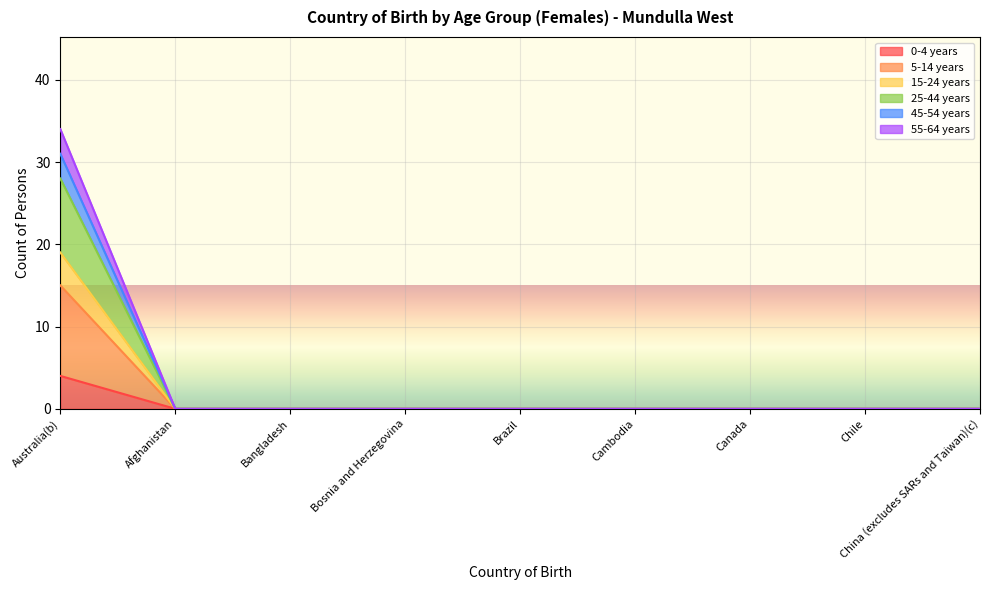

The value of 55-64 years at Cambodia is 14. True or false?

False